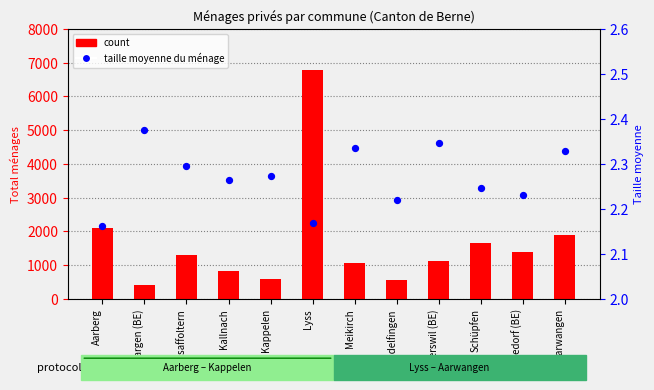

What are all the series names shown in the legend?

count, taille moyenne du ménage